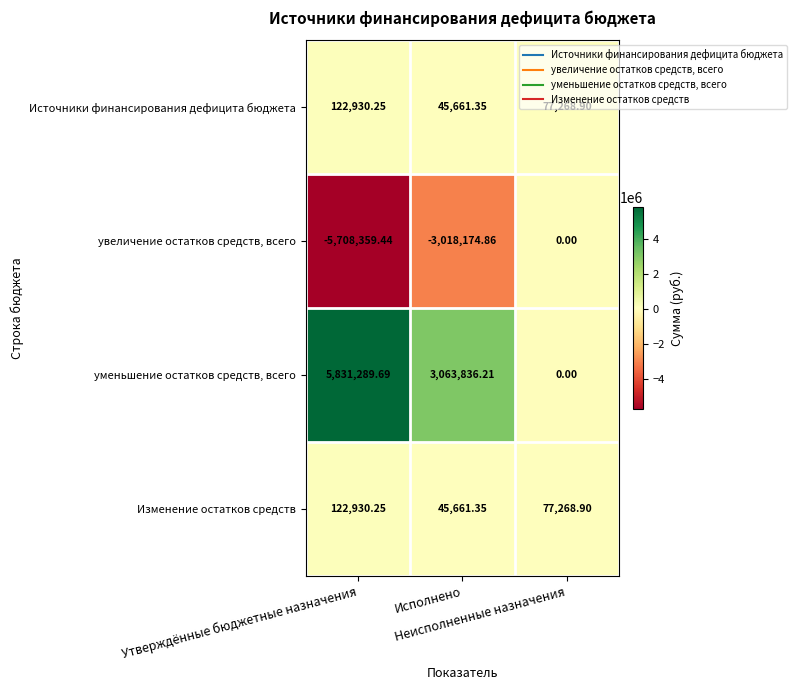

Which series has the largest total across all categories?

уменьшение остатков средств, всего